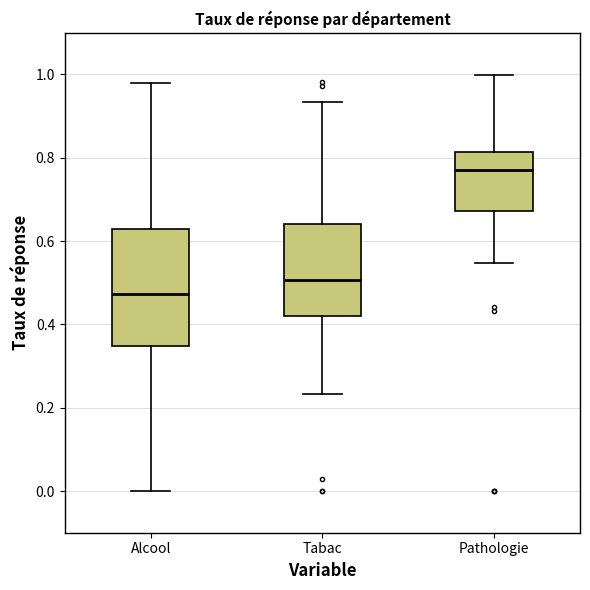

Where does the median line of the box for Alcool sit on the y-axis? The values are not printed on the chart, so give them approximately, as read against the axis.

0.48